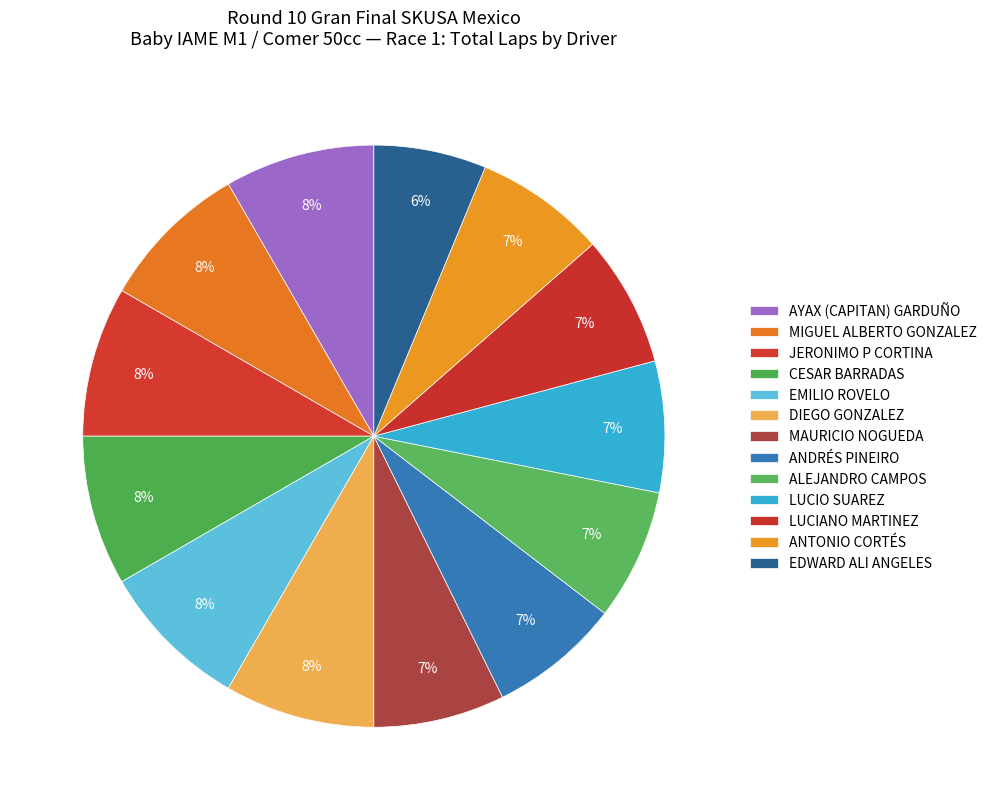

True or false: LUCIO SUAREZ accounts for 12% of the total.

False